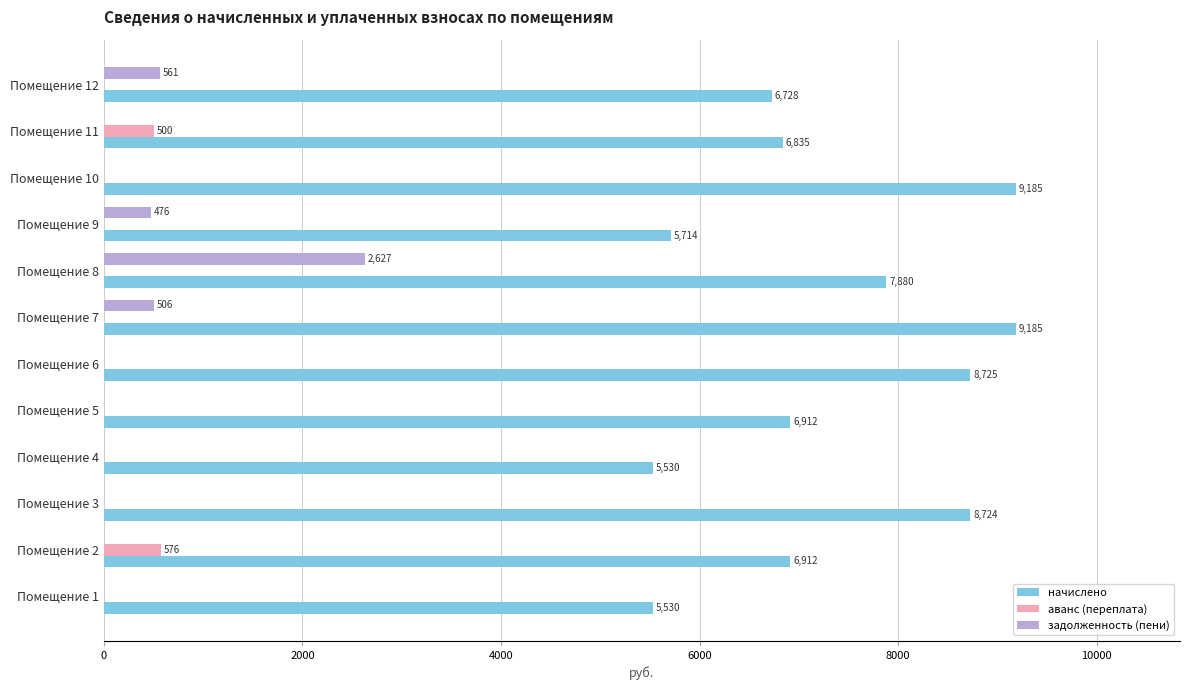

The value of задолженность (пени) at Помещение 2 is 0.0. True or false?

True